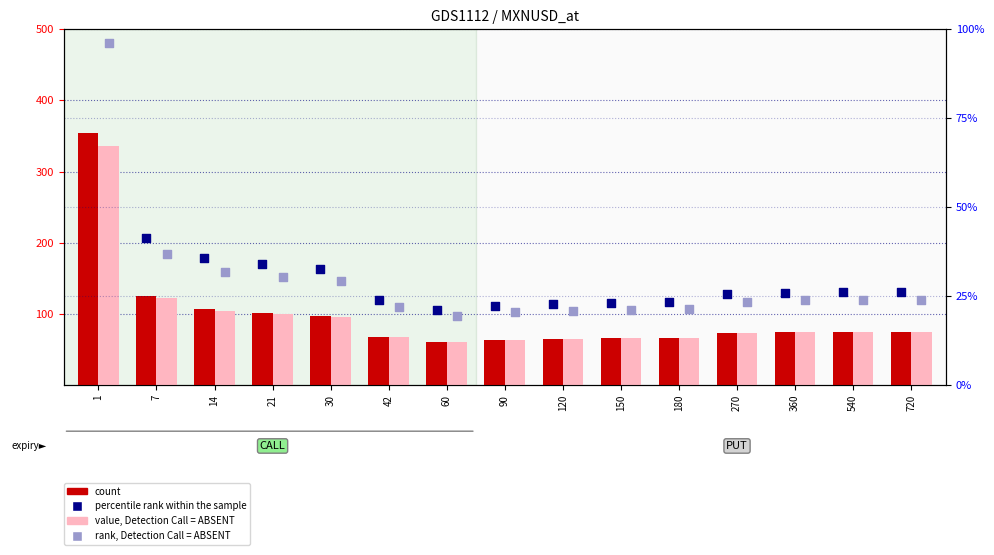

At which category is the sum across all series the highest?

1